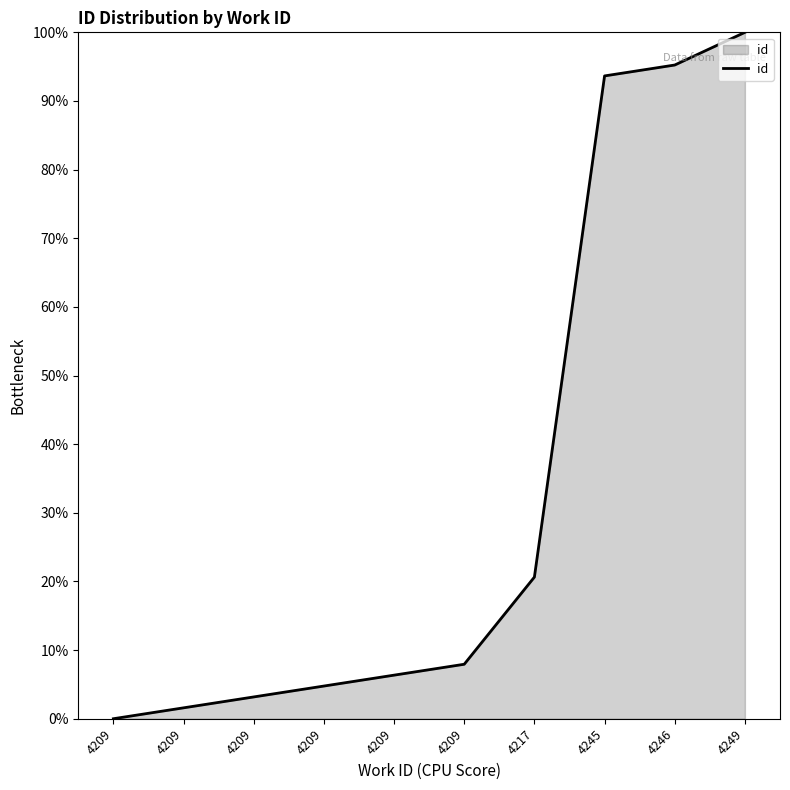

Does the chart display data point markers on the line(s)?

No